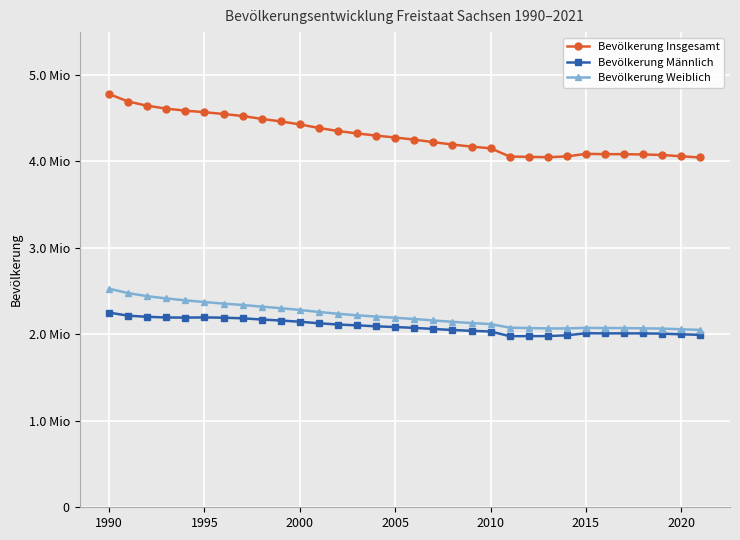

At how many categories does at least one series exceed 2171563?

32